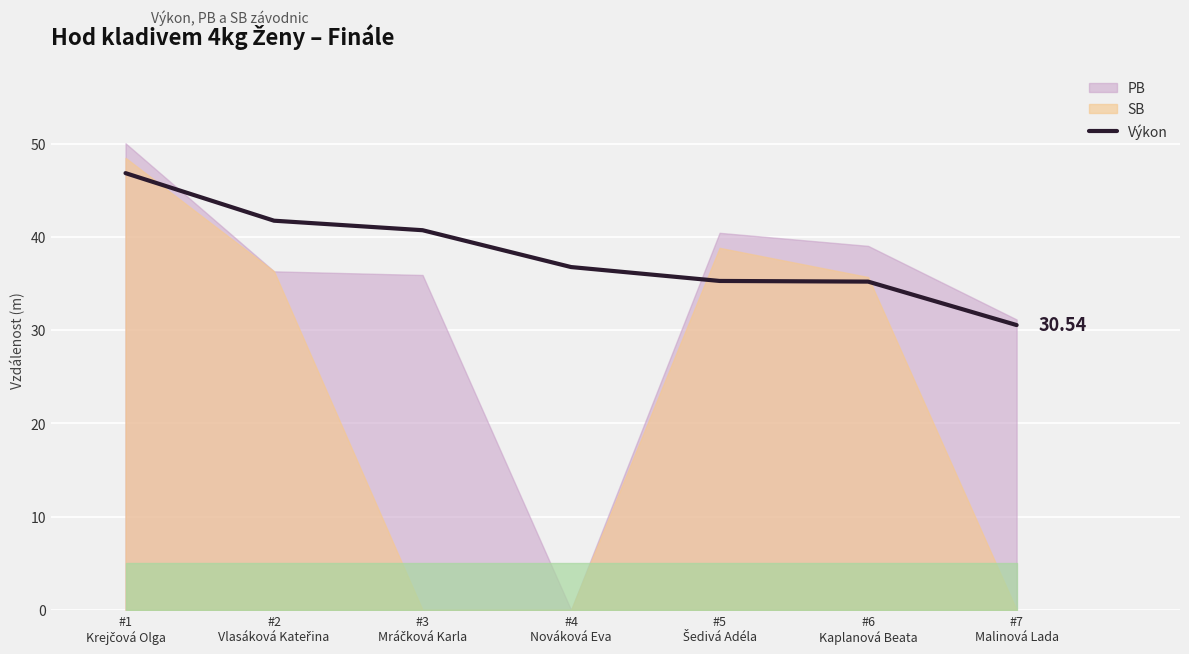

What is the change in value from #6
Kaplanová Beata to #7
Malinová Lada?

-4.7